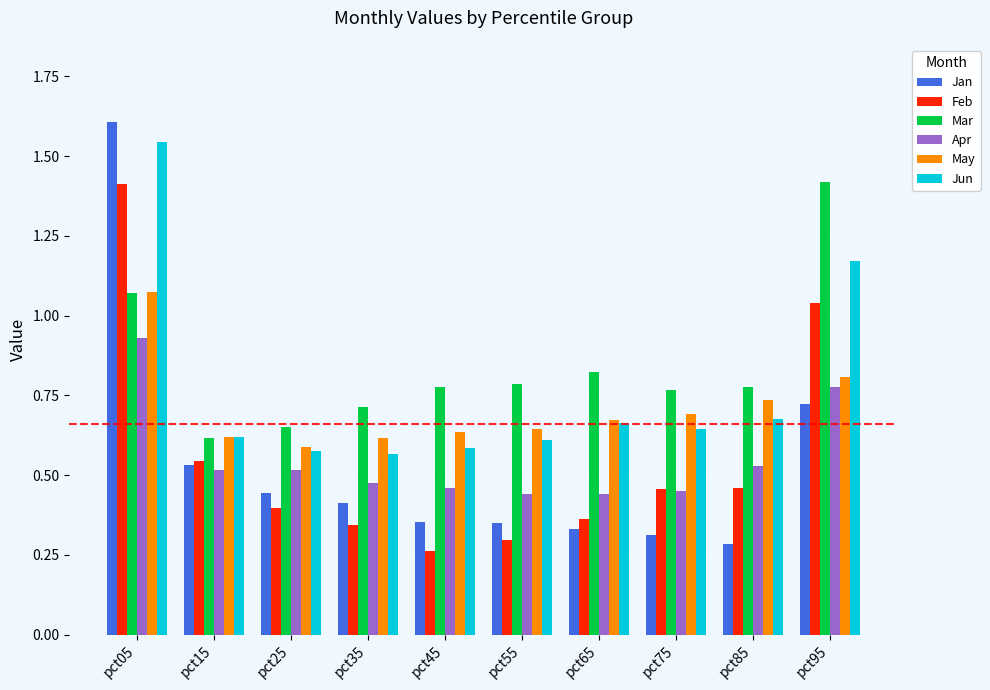

What is the sum of all Jan values?

5.4